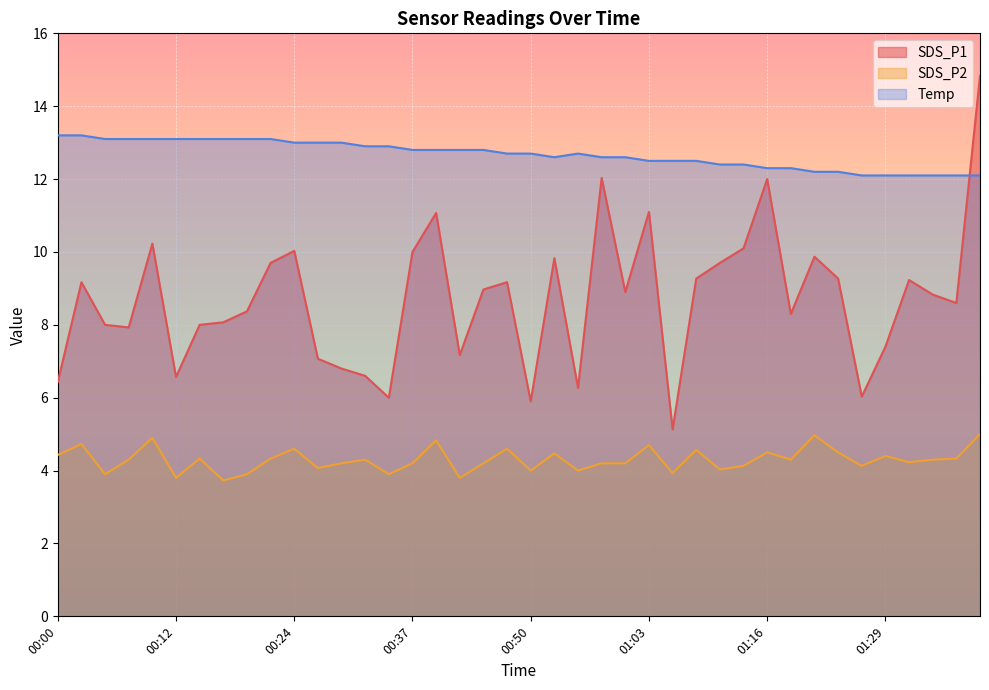

What is the minimum value shown in the chart?

3.7